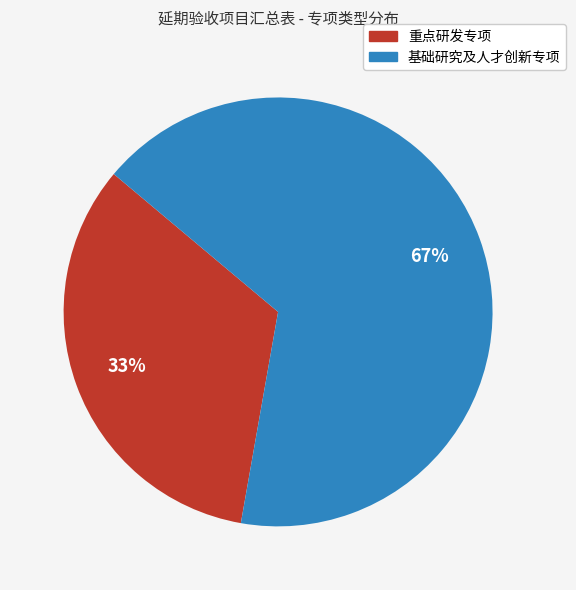

Approximately how many times larger is the value at 重点研发专项 compared to 基础研究及人才创新专项?

0.5